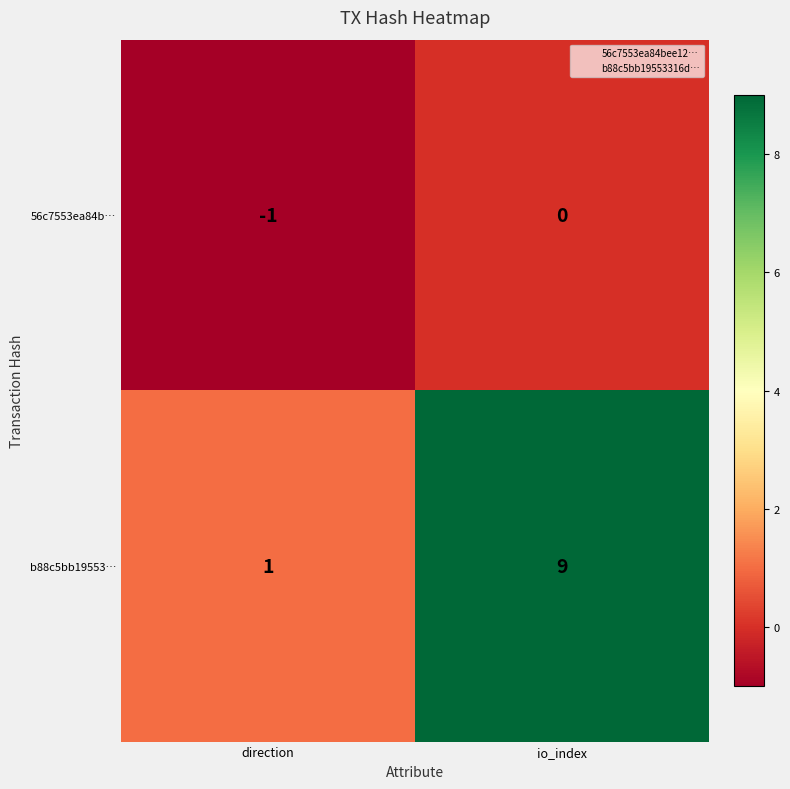

Which series has the largest total across all categories?

b88c5bb19553…